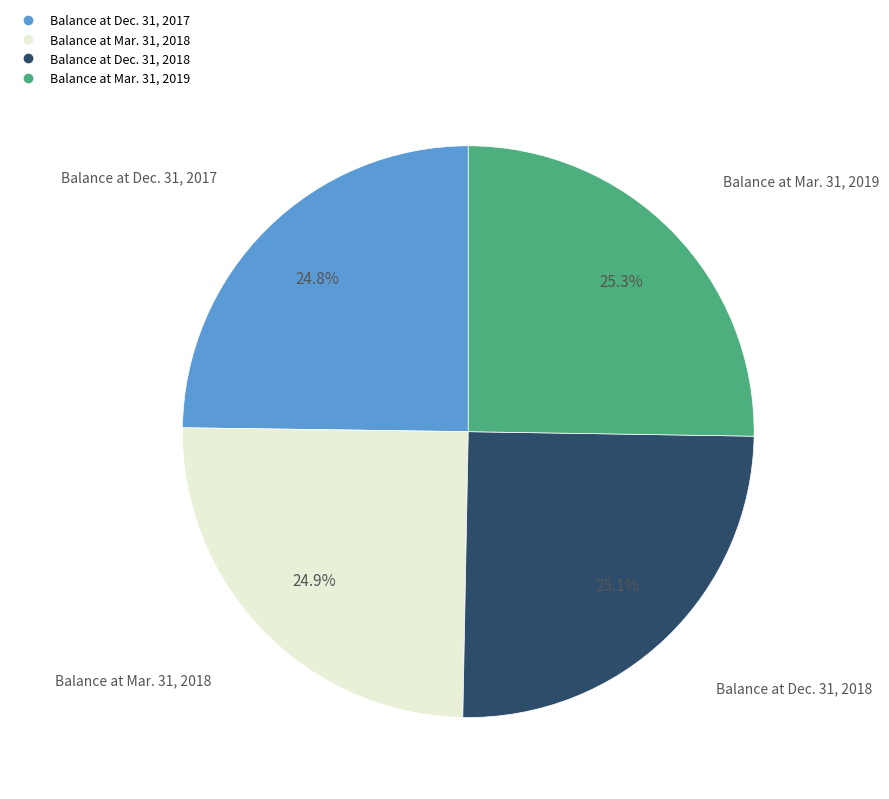

Is Balance at Dec. 31, 2017 the majority of the pie?

No